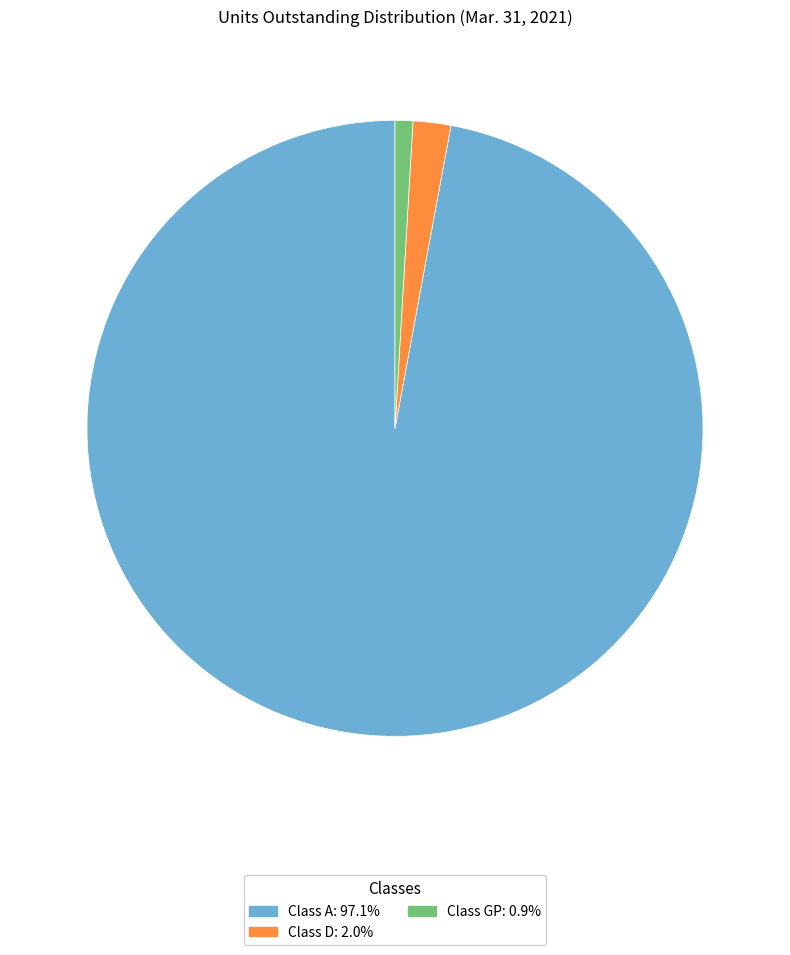

Which slice is the largest?

Class A